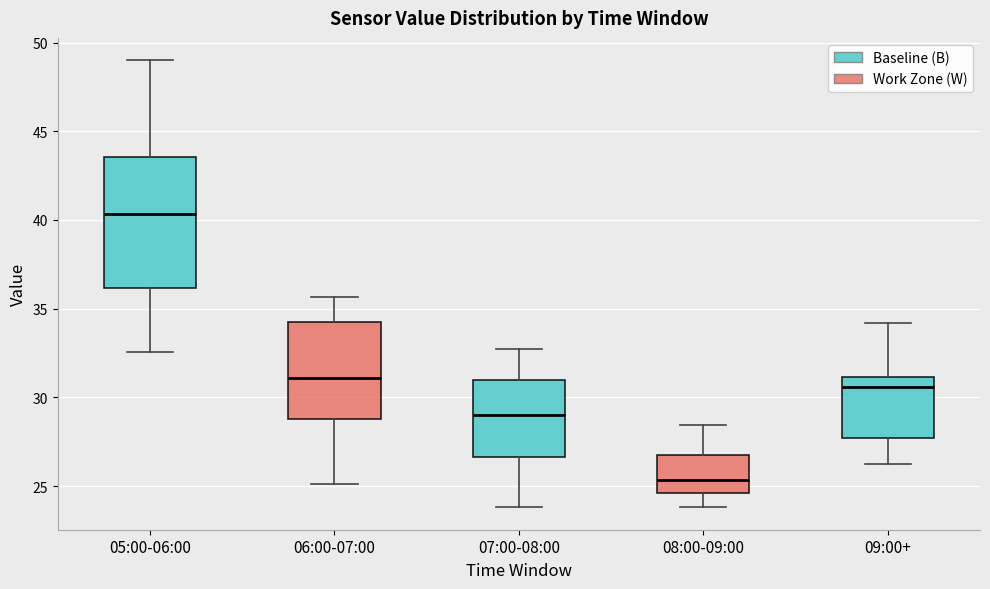

Which box has the lowest median line?

08:00-09:00